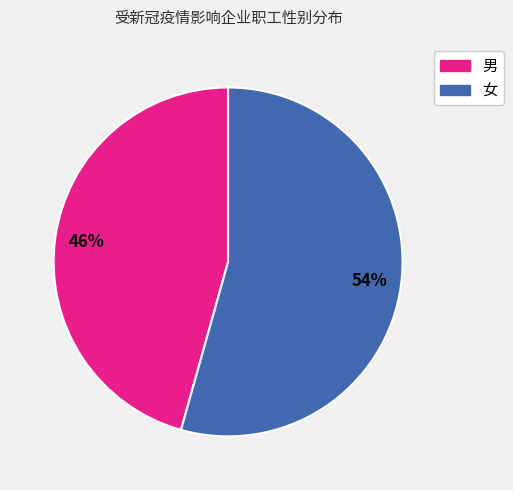

How many slices are in this pie chart?

2